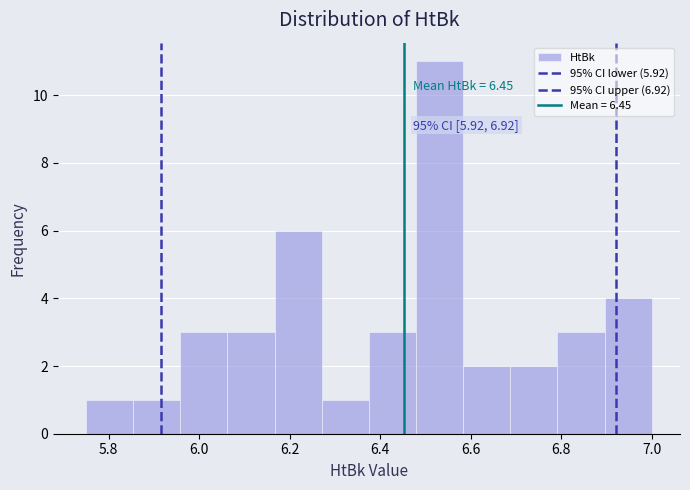

Over which range of the x-axis is the bar tallest?

6.48 to 6.58